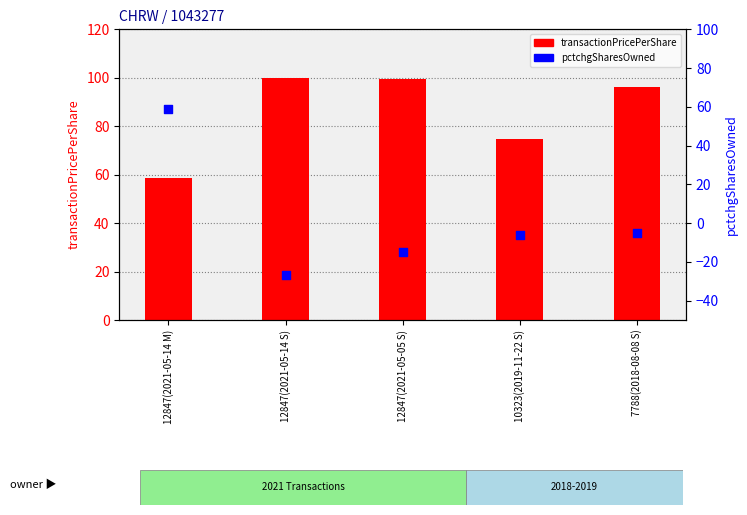

Which series has the largest total across all categories?

transactionPricePerShare